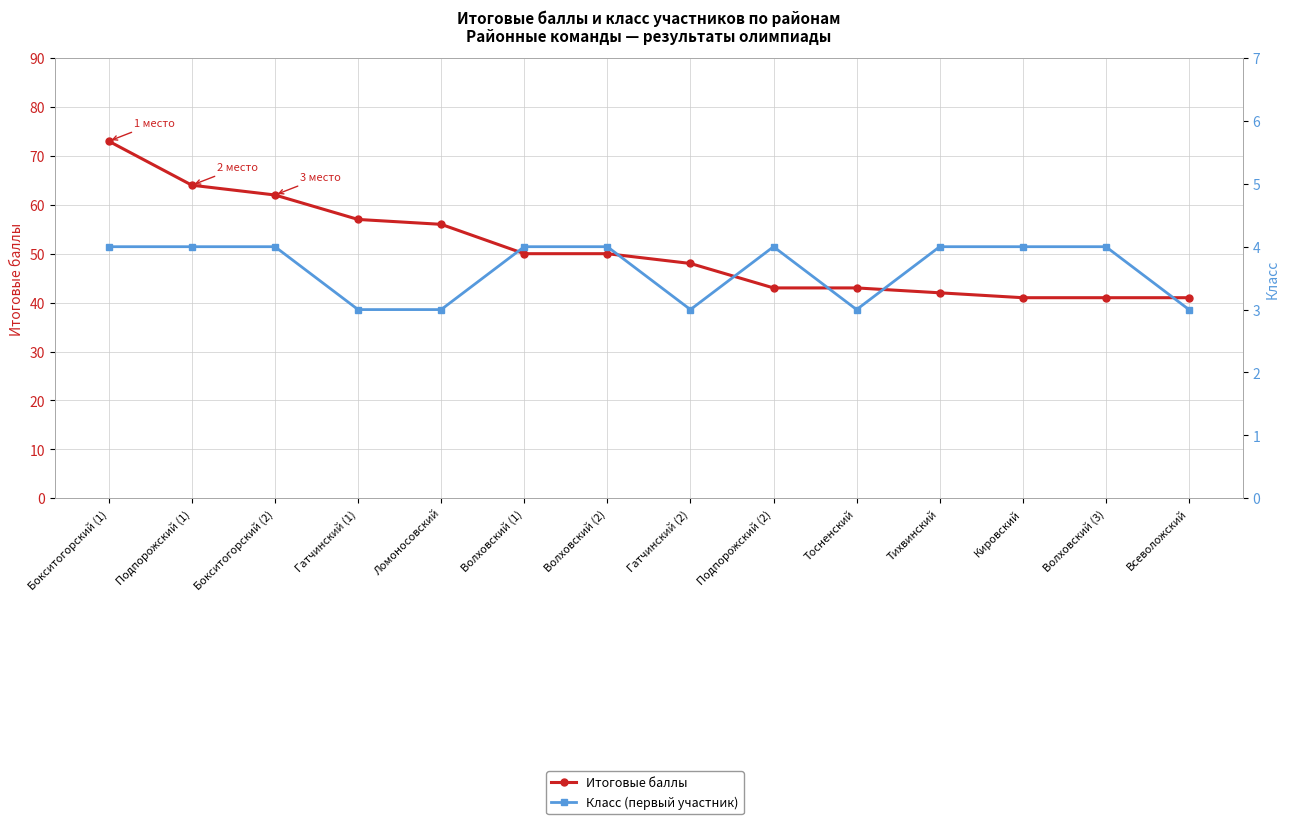

What is the sum of all Класс (первый участник) values?

51